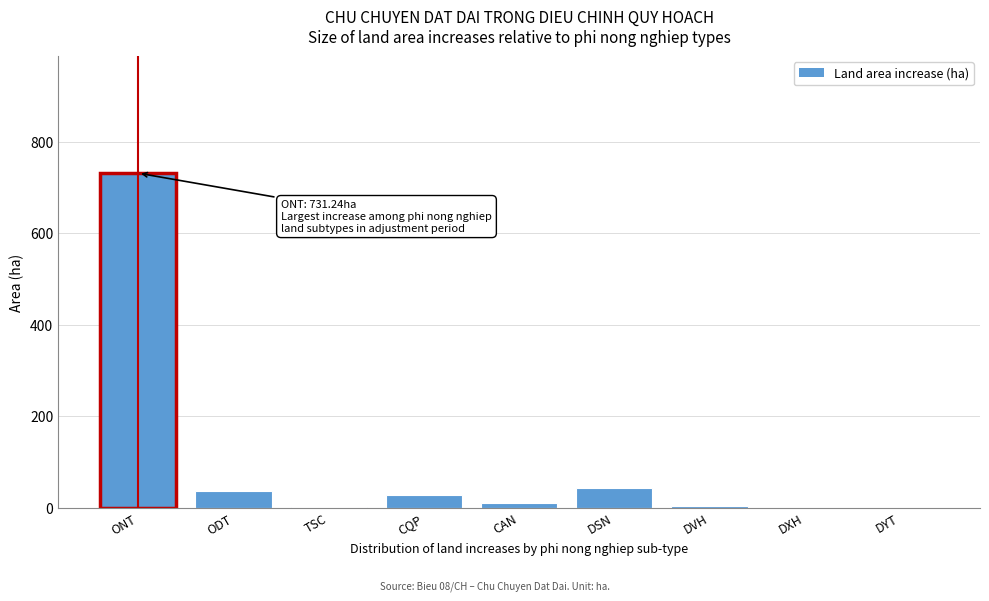

What value does the data have at ONT?

731.2